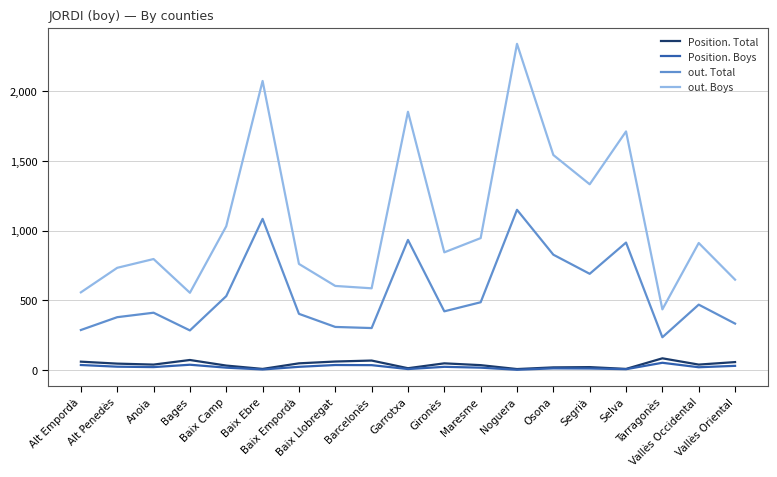

The value of out. Boys at Osona is 1542. True or false?

True